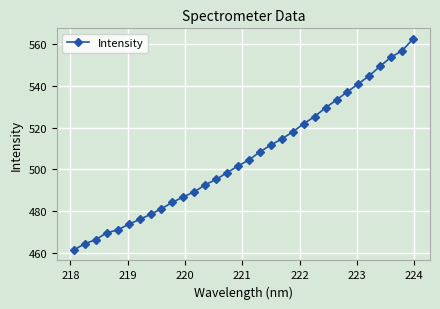

What is the greatest value displayed?

562.4